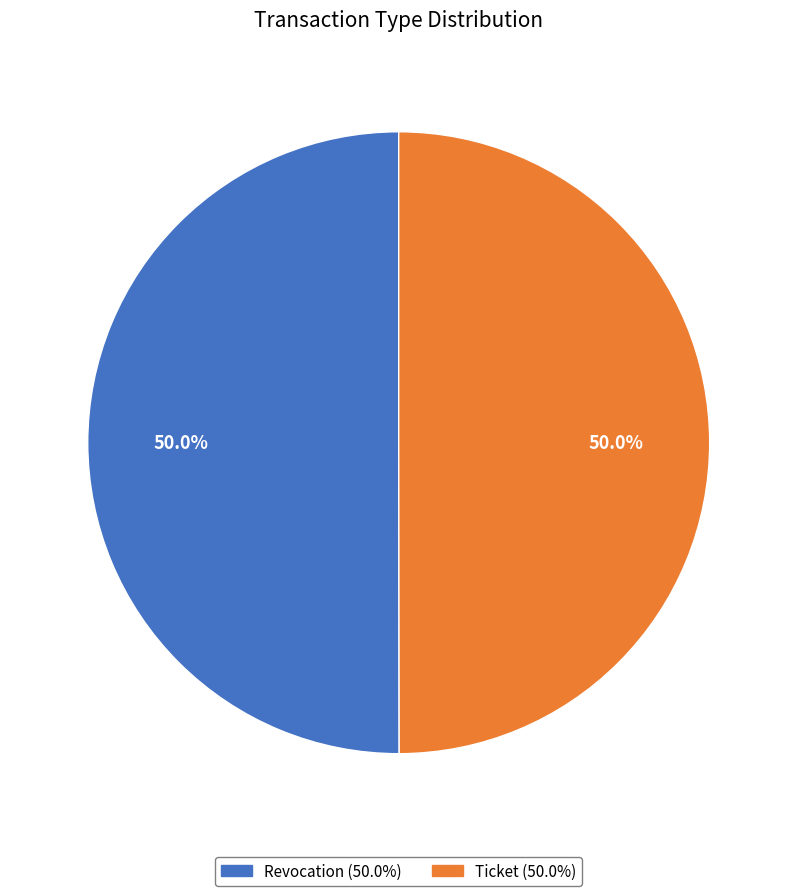

To the nearest percent, what portion does Ticket represent?

50%